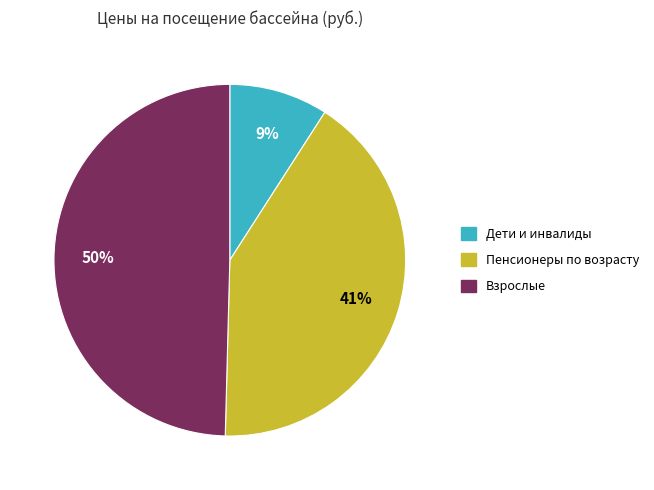

Count the number of slices in the pie.

3